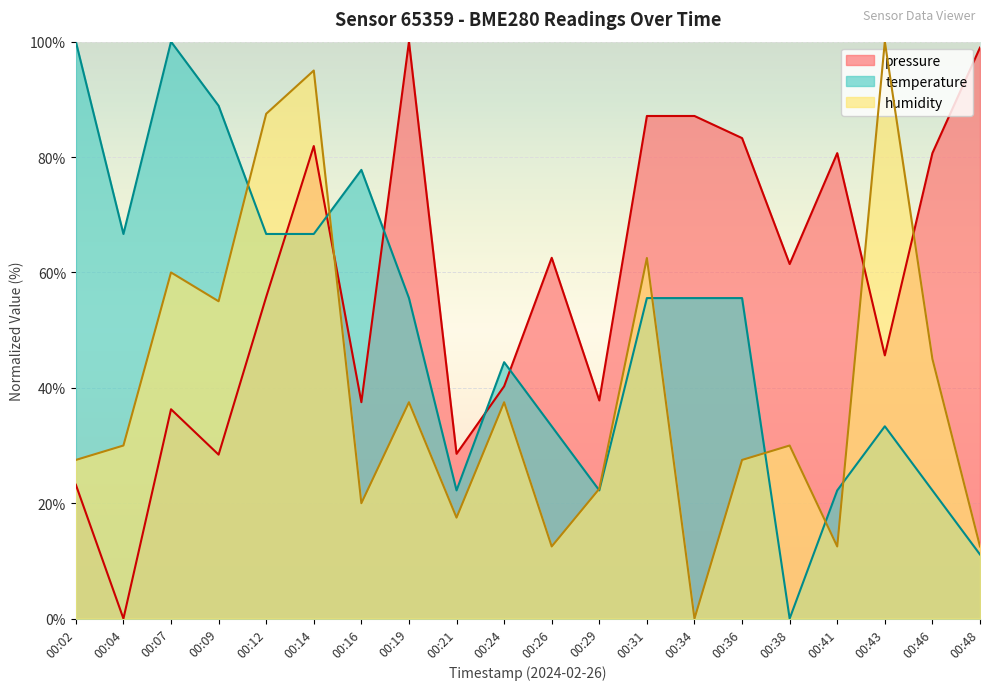

Which series has the largest range (max minus min)?

pressure